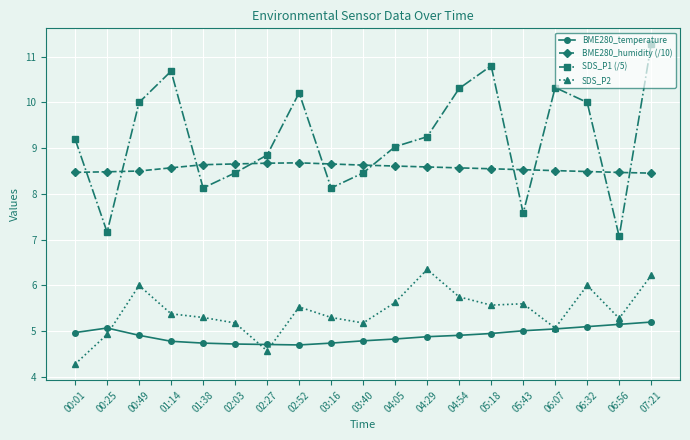

True or false: BME280_humidity (/10) and SDS_P2 intersect in this chart.

False